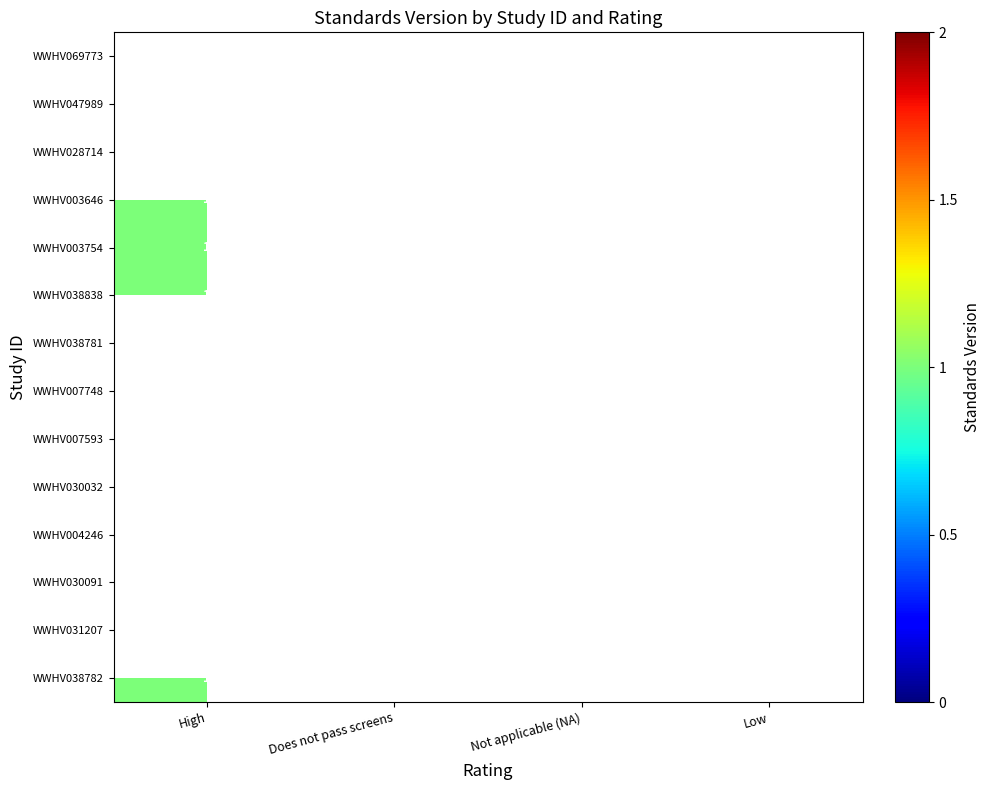

At how many categories does at least one series exceed 1?

1